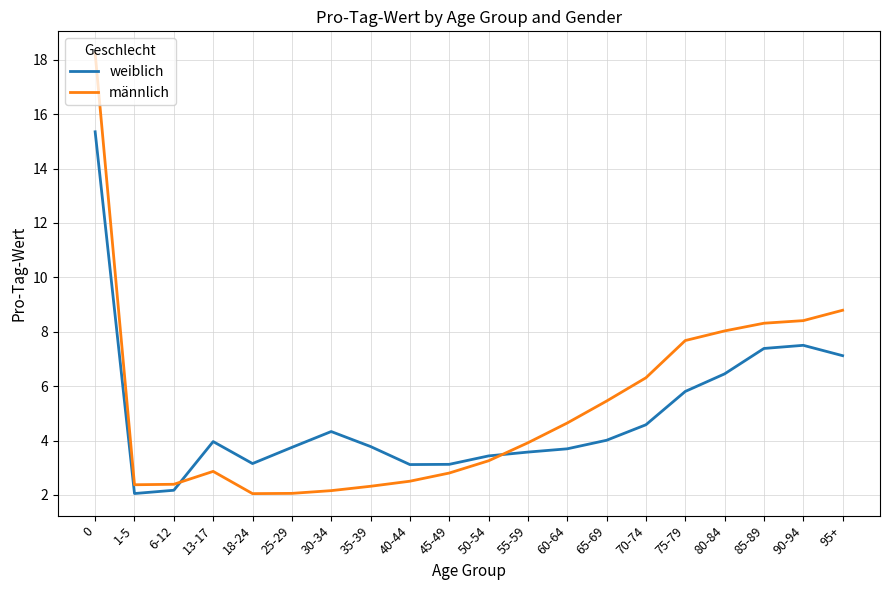

Count the number of categories in the chart.

20